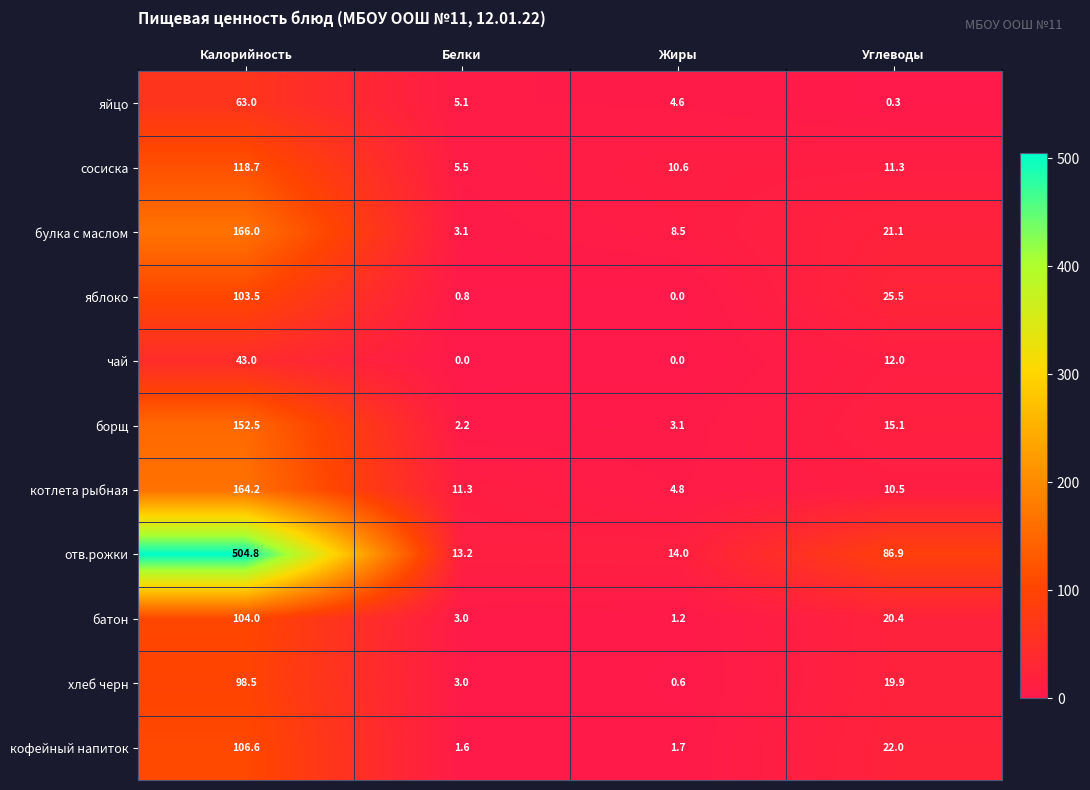

Count the number of data series in this chart.

11